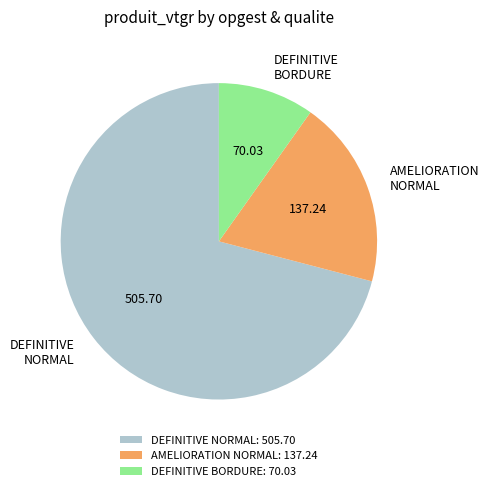

Is DEFINITIVE BORDURE the majority of the pie?

No